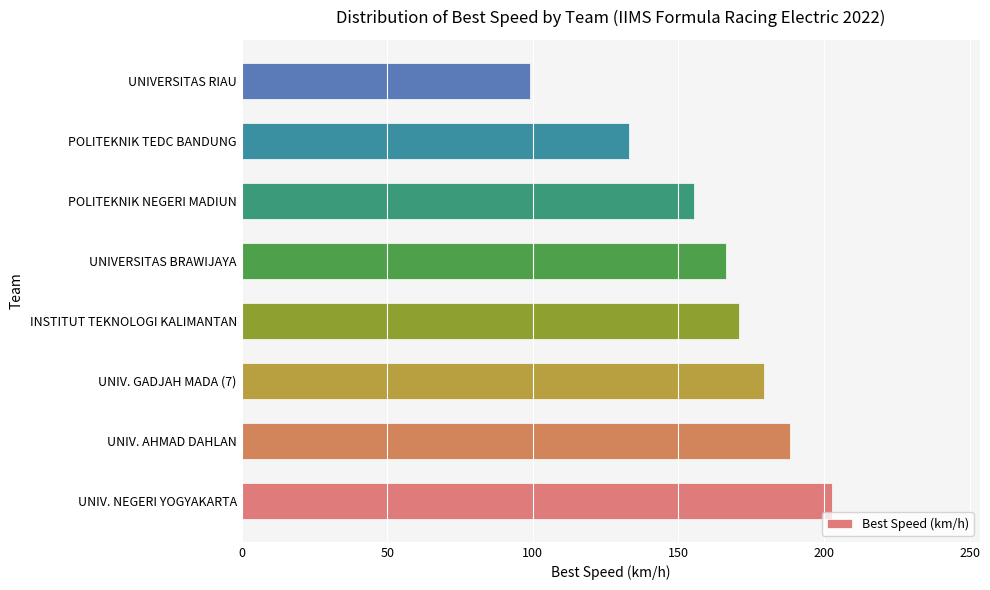

The chart shows a value of 170.8 at INSTITUT TEKNOLOGI KALIMANTAN. True or false?

True